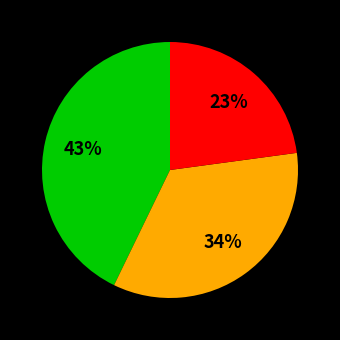

Is there any slice that represents more than half of the pie?

No